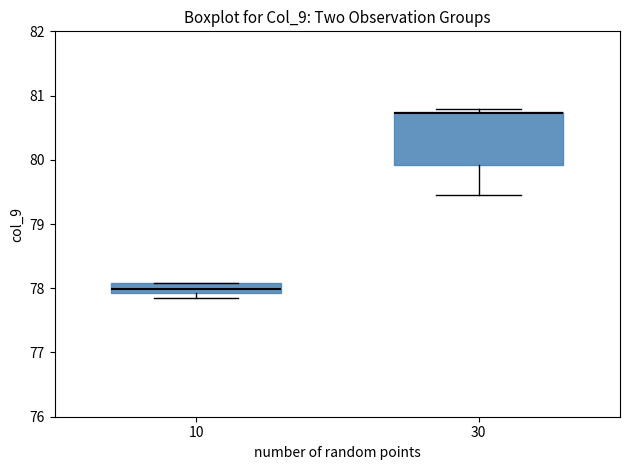

Reading left to right, read every box against the y-axis: the position of its median line, the range the box covers, and the ends of its whiskers. The values are not printed on the chart, so give them approximately, as read against the axis.

10: median 78.0, box 77.9 to 78.1, whiskers 77.9 (just below the box's lower edge) to 78.1
30: median 80.7, box 79.9 to 80.8, whiskers 79.5 to 80.8 (just above the box's upper edge)